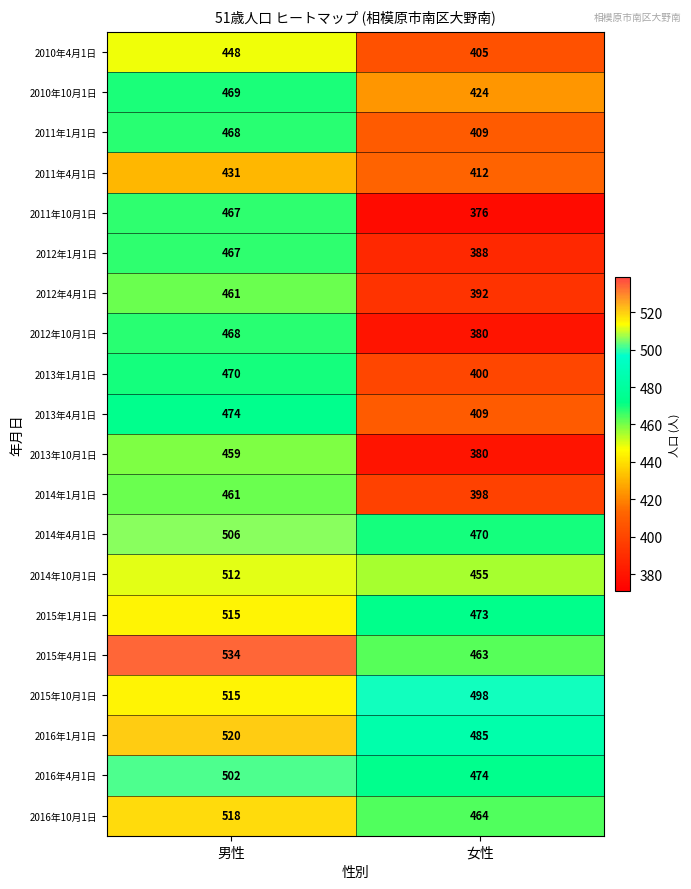

What value does the 2014年10月1日 series have at 男性, to the nearest 5?

510